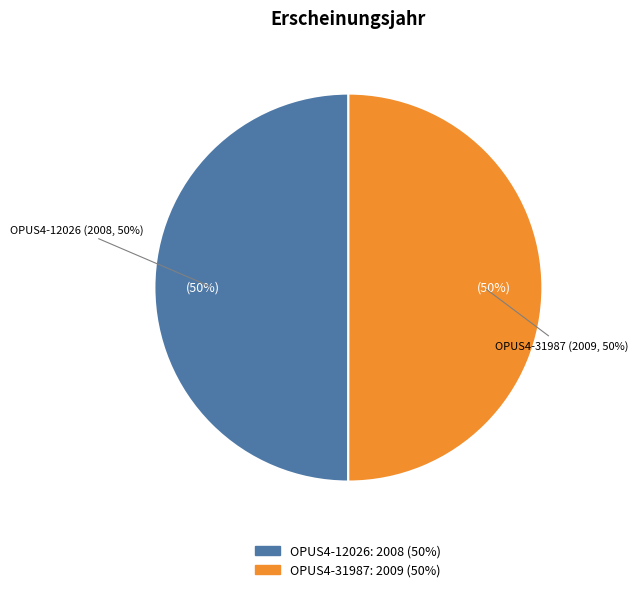

How many segments does this pie chart have?

2